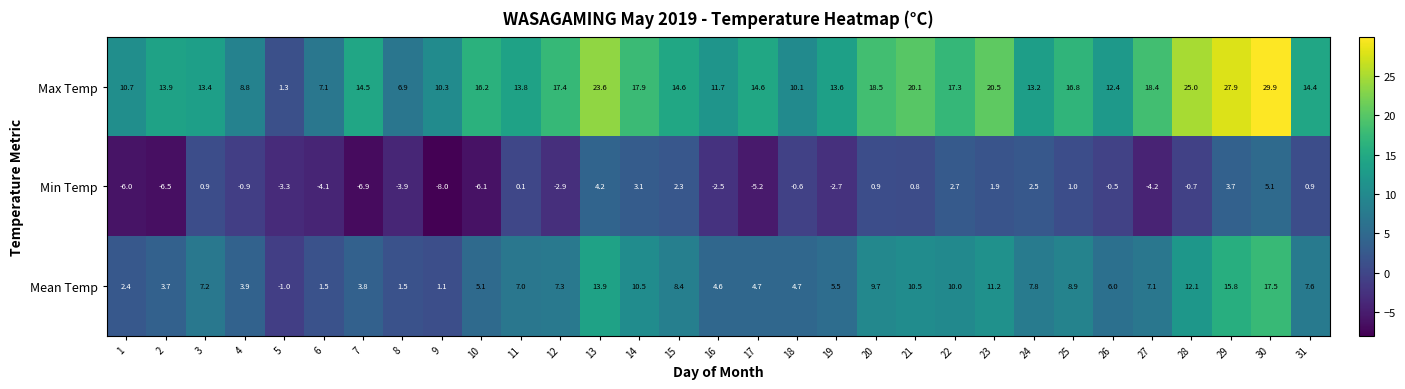

Is it true that Max Temp equals 14.5 at 7?

True